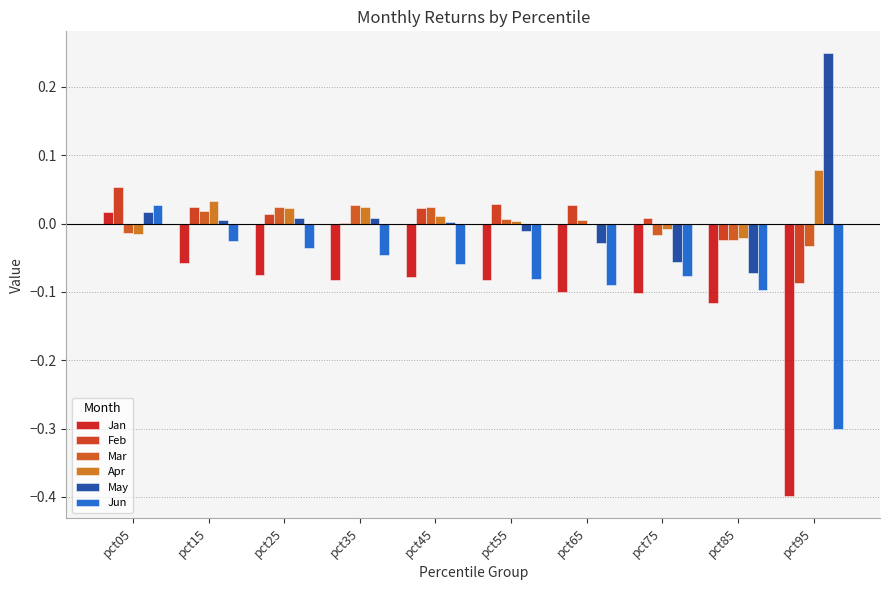

How many distinct data groups are displayed?

6